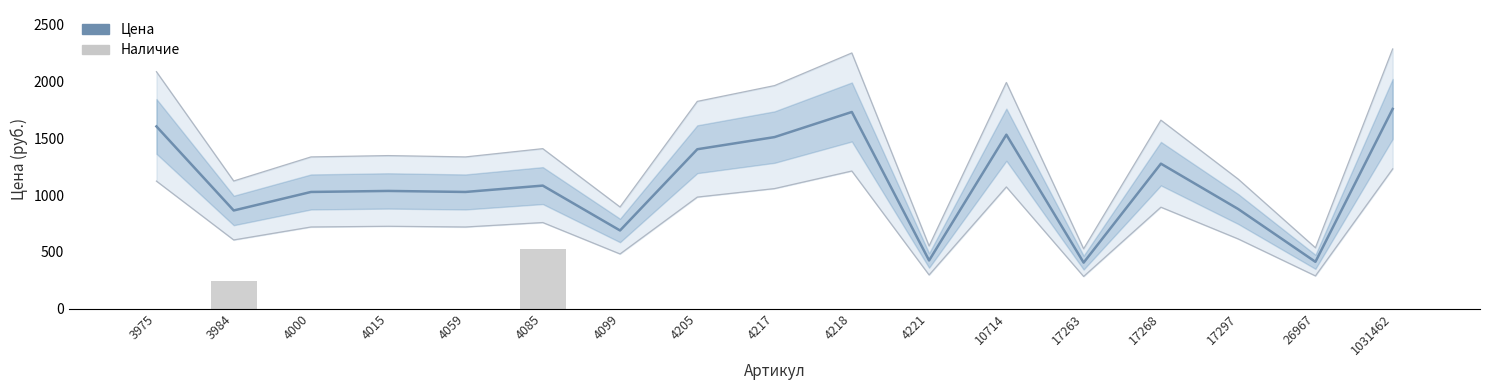

Which label corresponds to the smallest value in the chart?

3975